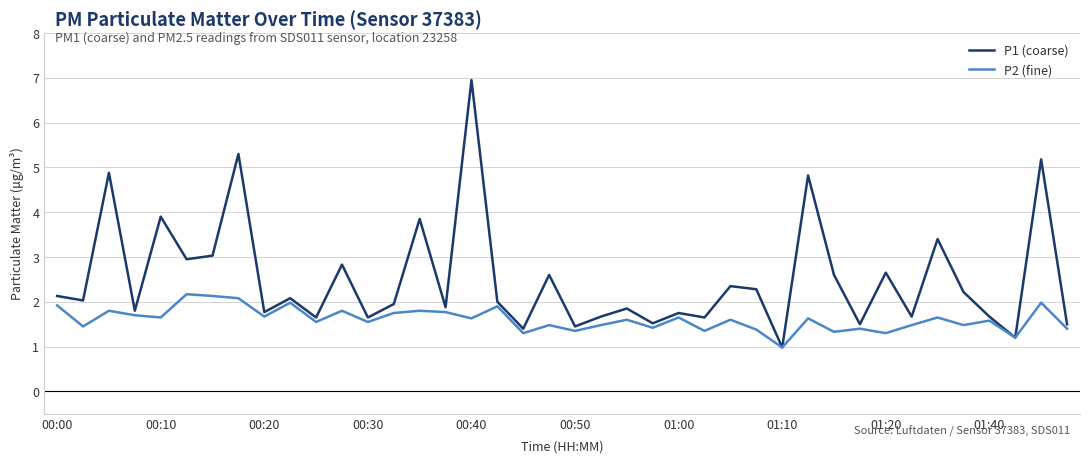

Which series has the largest range (max minus min)?

P1 (coarse)